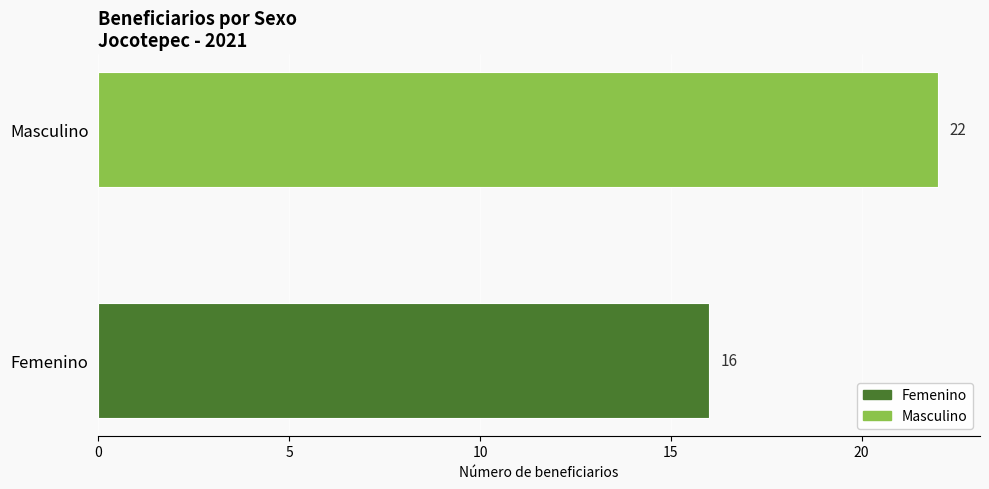

Reading right to left, what are all the values shown in this chart?

22	16